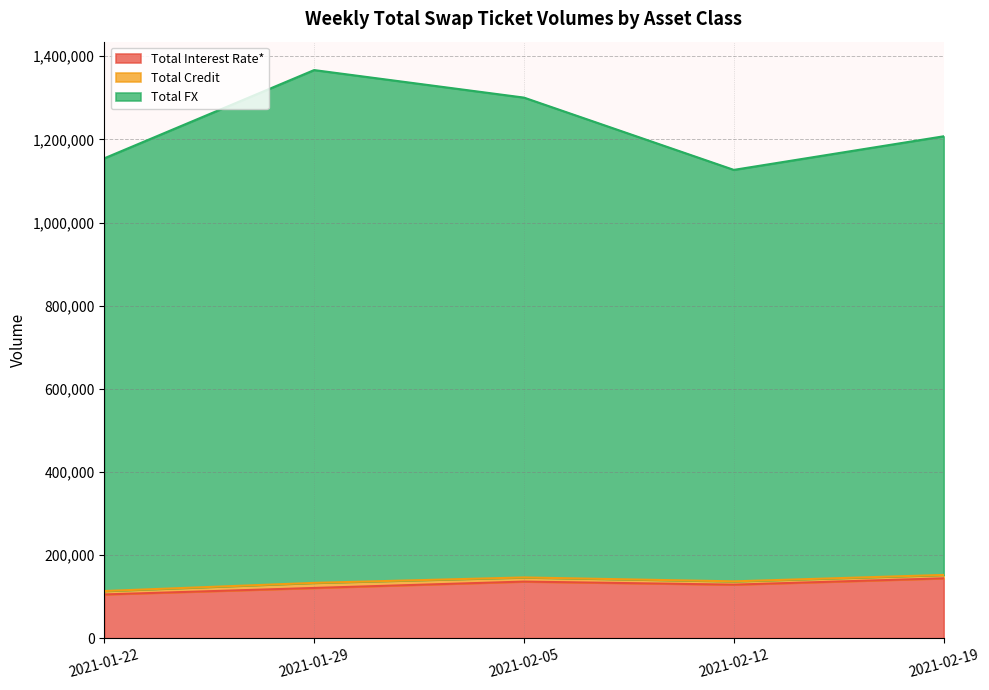

What is the minimum value for Total Interest Rate*?

105364